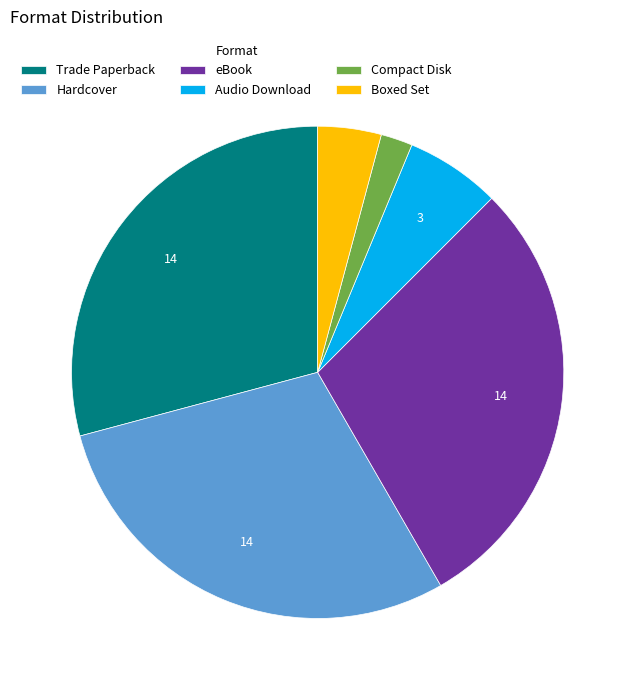

Is the sum of Compact Disk and Hardcover greater than half?

No